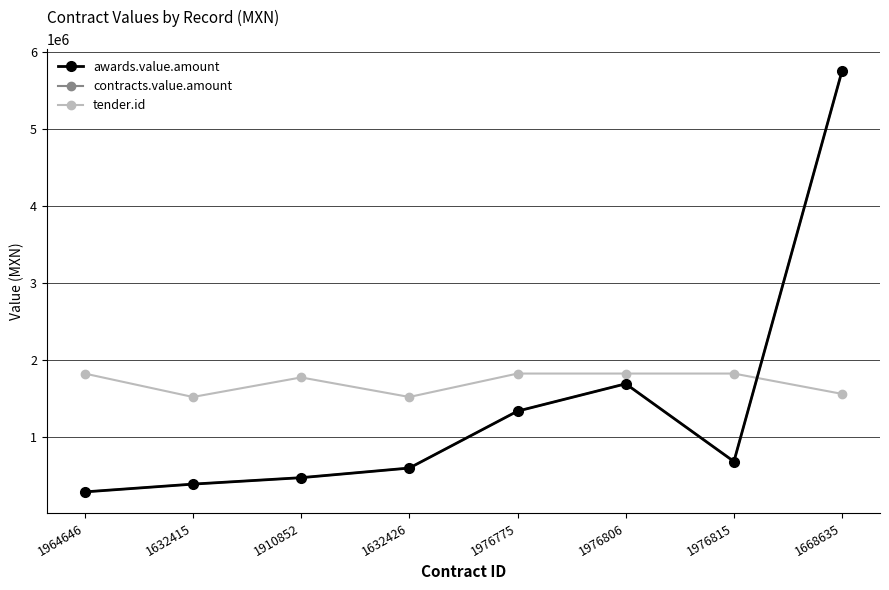

Does the chart have visible grid lines?

Yes